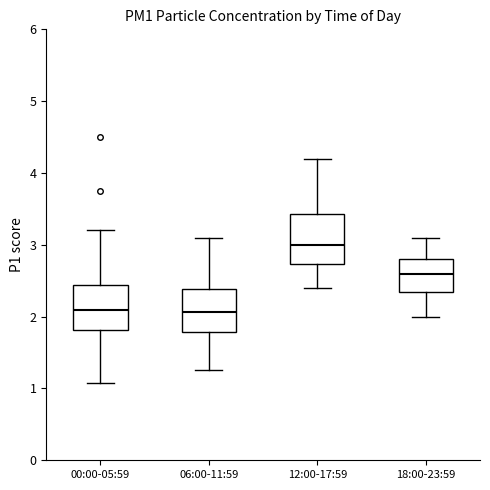

Reading left to right, transcribe this box plot: for each box, give where its median line is, the range the box spans, and where its two whiskers end, as read against the y-axis. The values are not printed on the chart, so give them approximately, as read against the axis.

00:00-05:59: median 2.1, box 1.8 to 2.4, whiskers 1.1 to 3.2
06:00-11:59: median 2.1, box 1.8 to 2.4, whiskers 1.3 to 3.1
12:00-17:59: median 3.0, box 2.7 to 3.4, whiskers 2.4 to 4.2
18:00-23:59: median 2.6, box 2.3 to 2.8, whiskers 2.0 to 3.1